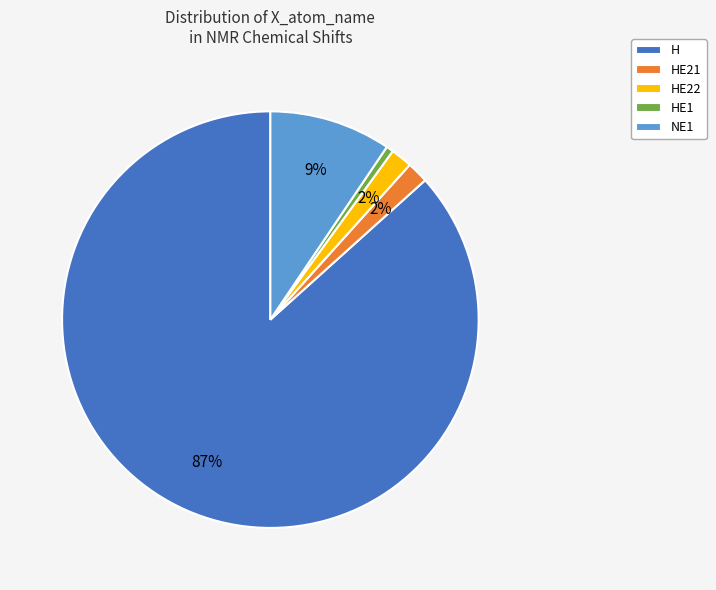

The HE1 slice represents 9% of the pie. True or false?

False